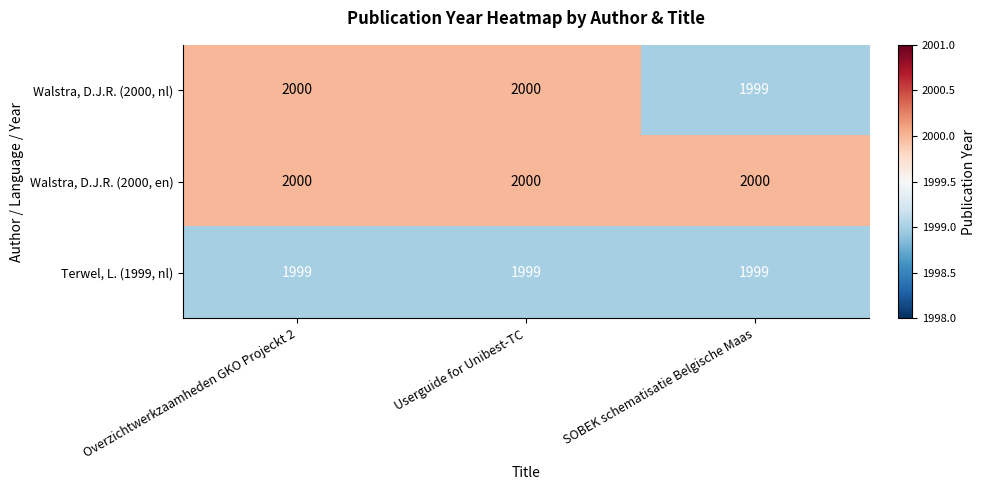

Rank the series by their average value, from lowest to highest.

Terwel, L. (1999, nl), Walstra, D.J.R. (2000, nl), Walstra, D.J.R. (2000, en)